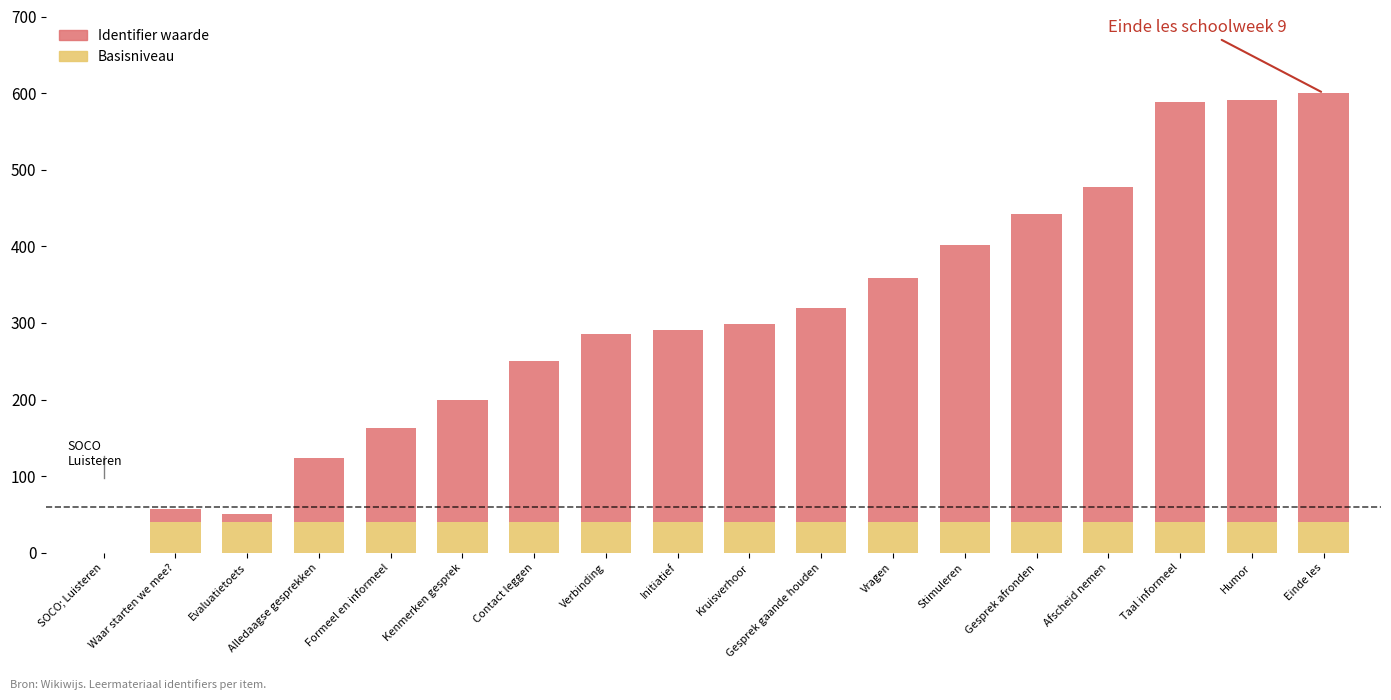

What is the total value across all series at Gesprek afronden?

442.6